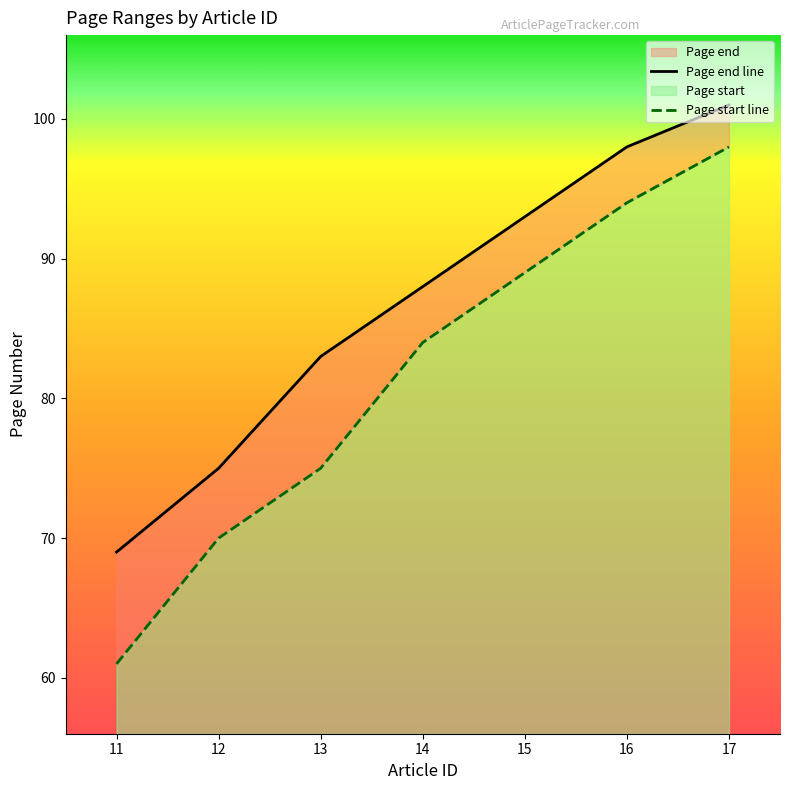

True or false: Page end has more than 0 interior local peaks.

False